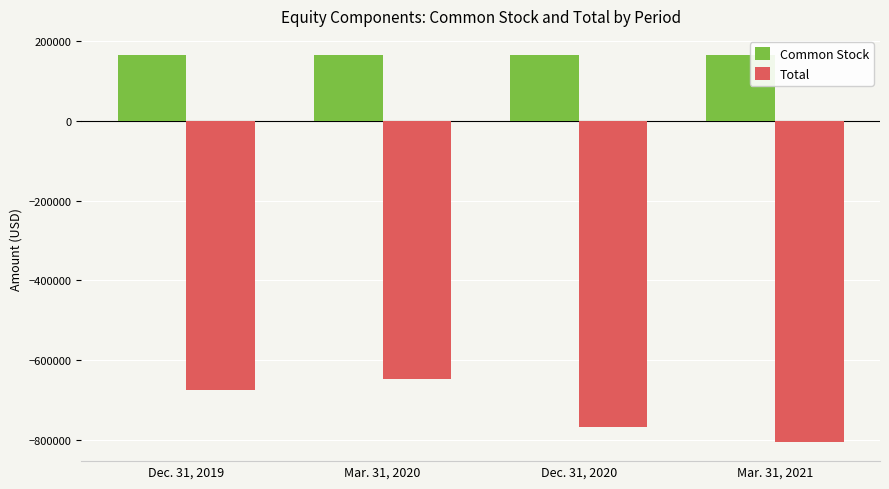

Reading left to right, list all the values displayed in this chart.

Common Stock: 165186	165186	165186	165186
Total: -676692	-648256	-768357	-805668